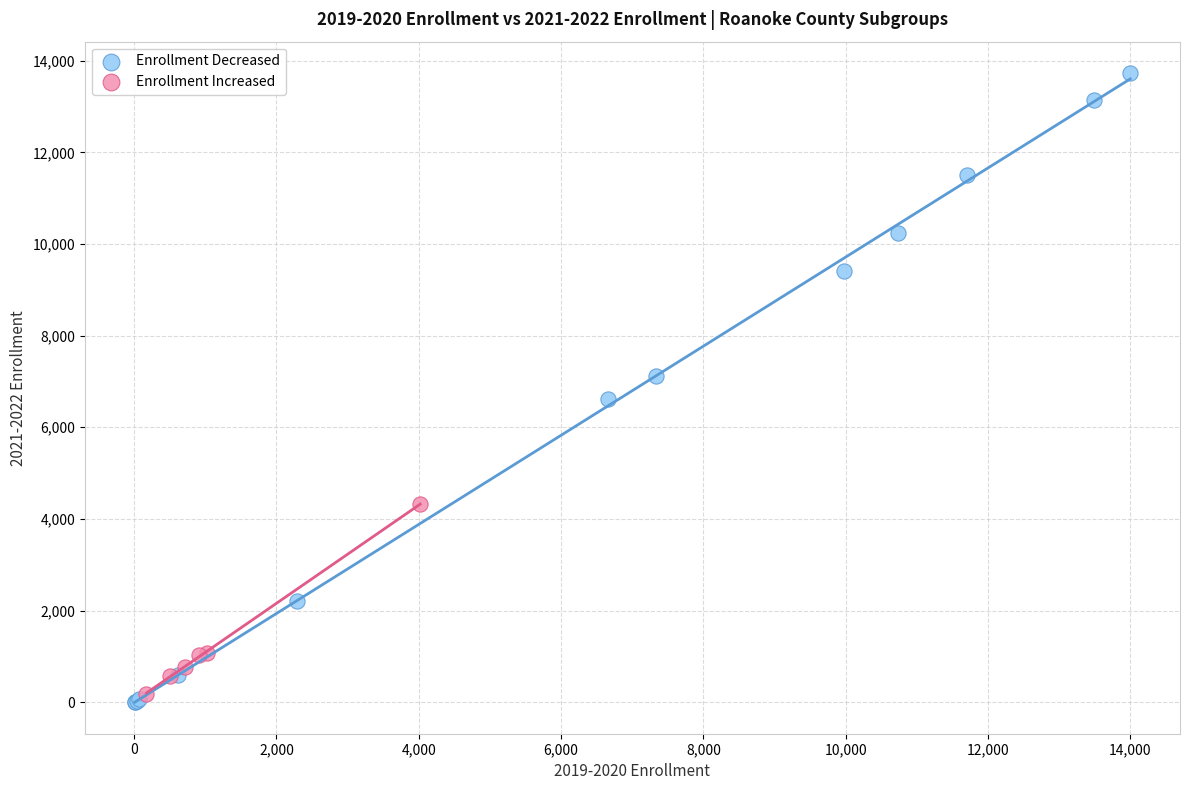

Which series reaches the maximum Y coordinate?

Enrollment Decreased